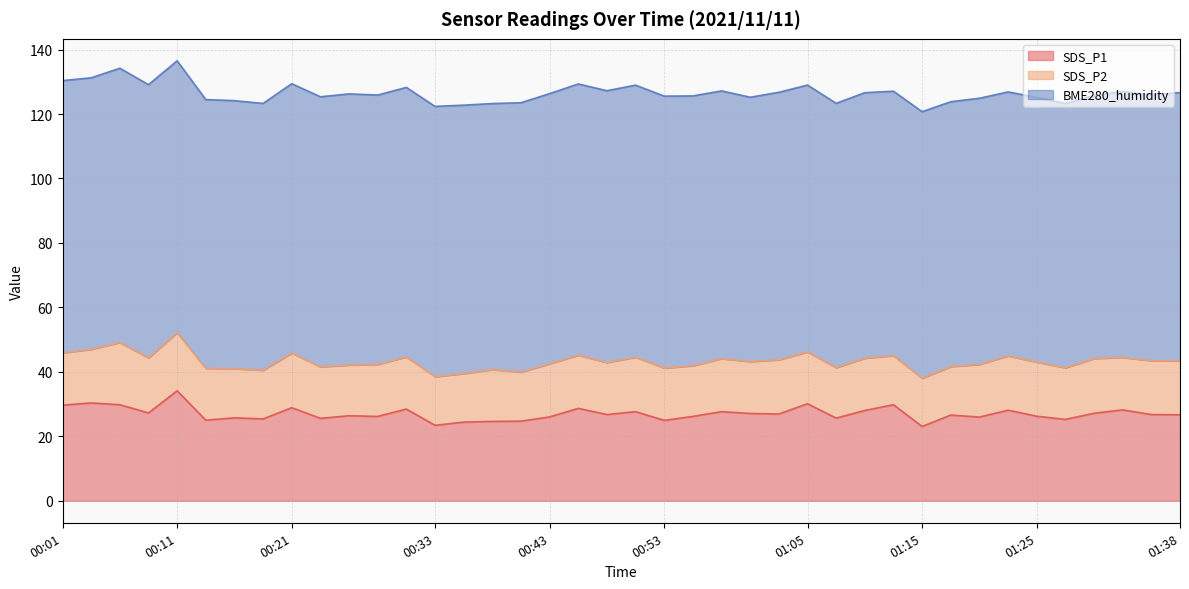

Rank the categories by SDS_P1 value from lowest to highest.

01:15, 00:33, 00:35, 00:38, 00:40, 00:53, 00:13, 01:27, 00:18, 00:23, 01:08, 00:16, 01:20, 00:43, 00:28, 00:55, 01:25, 00:26, 01:18, 01:38, 00:48, 01:35, 01:03, 01:00, 01:30, 00:08, 00:50, 00:58, 01:10, 01:22, 01:33, 00:30, 00:45, 00:21, 00:01, 00:06, 01:13, 01:05, 00:03, 00:11